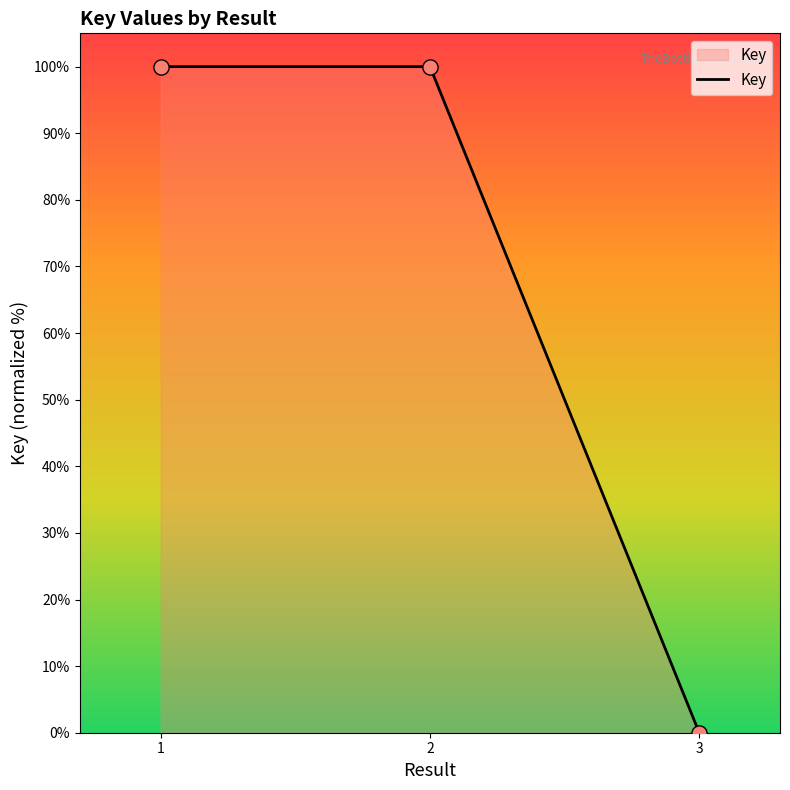

What is the change in value from 2 to 3?

-100.0